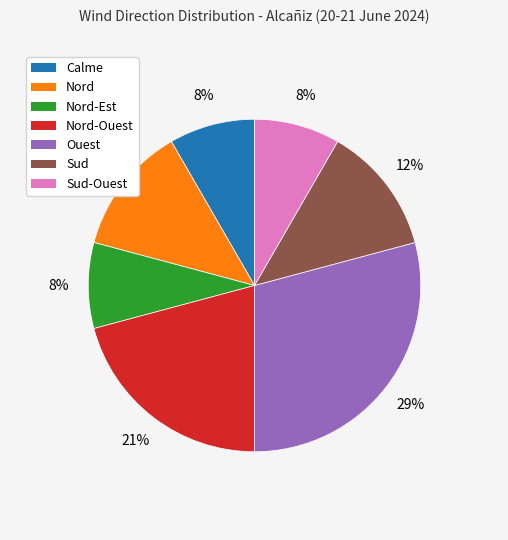

To the nearest percent, what is the average slice percentage?

14%